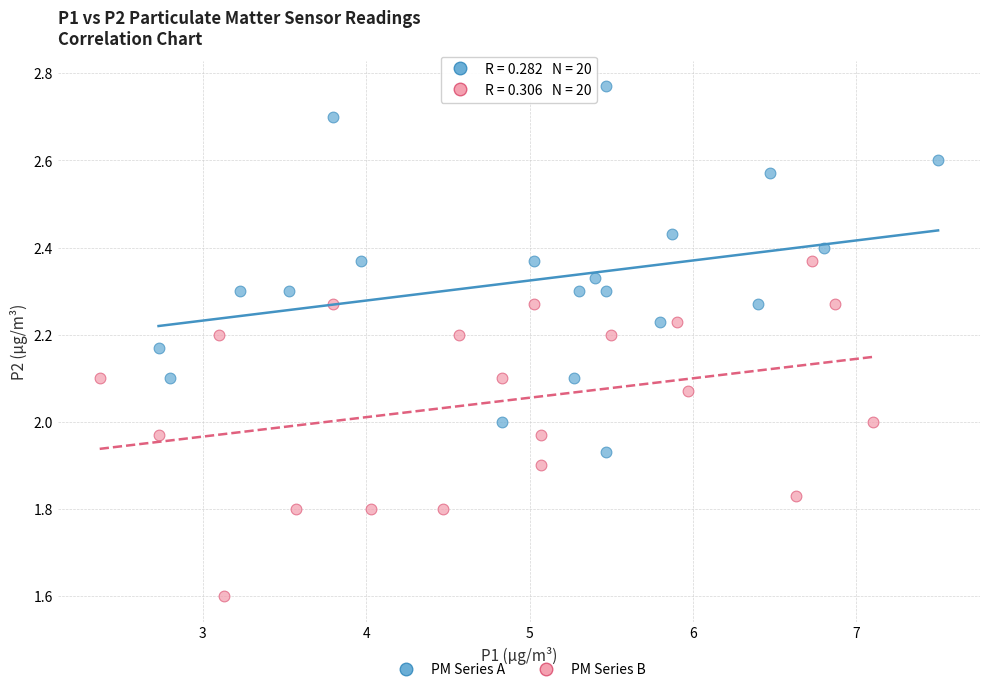

Which series reaches the minimum Y coordinate?

PM Series B